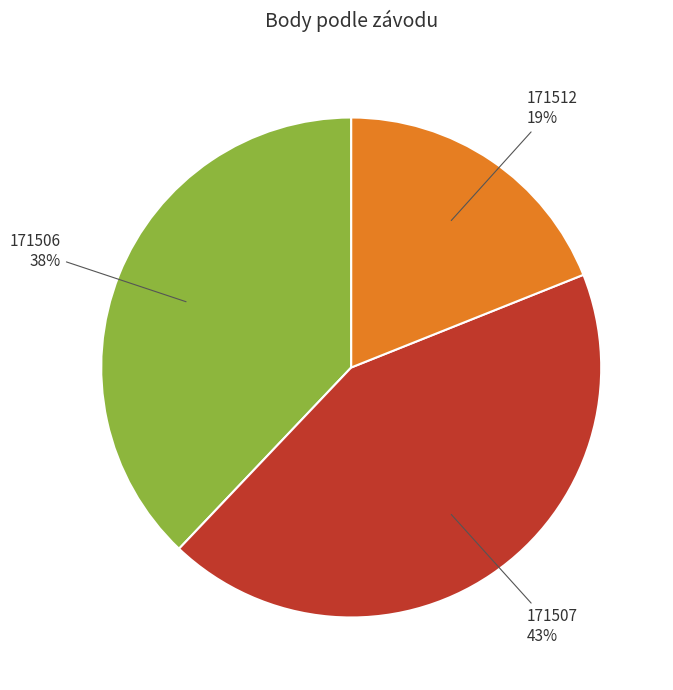

What is the largest slice in the pie chart?

171507